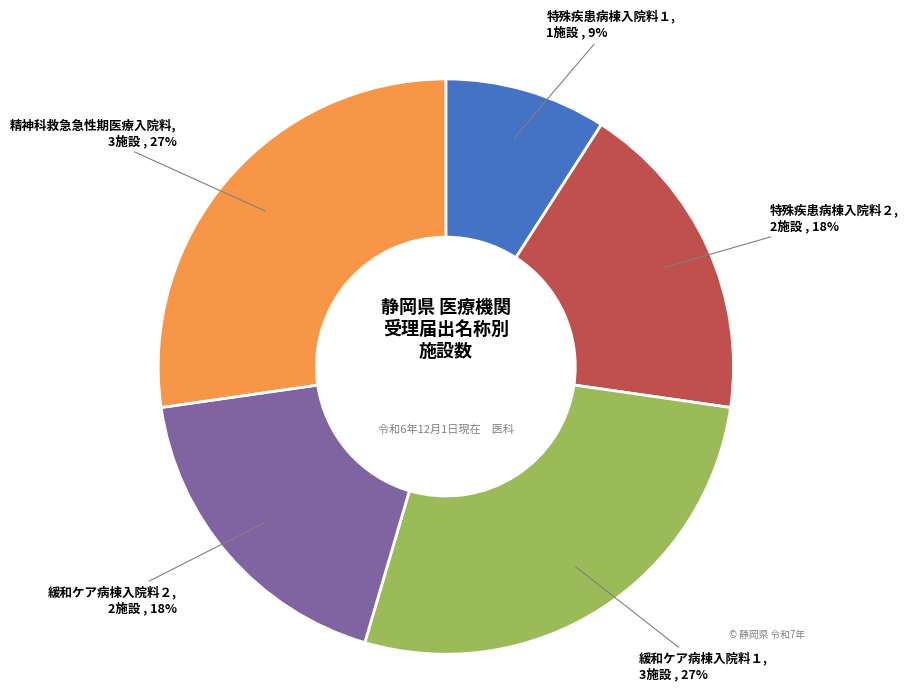

To the nearest percent, what is the difference between the largest and smallest slice percentages?

18%